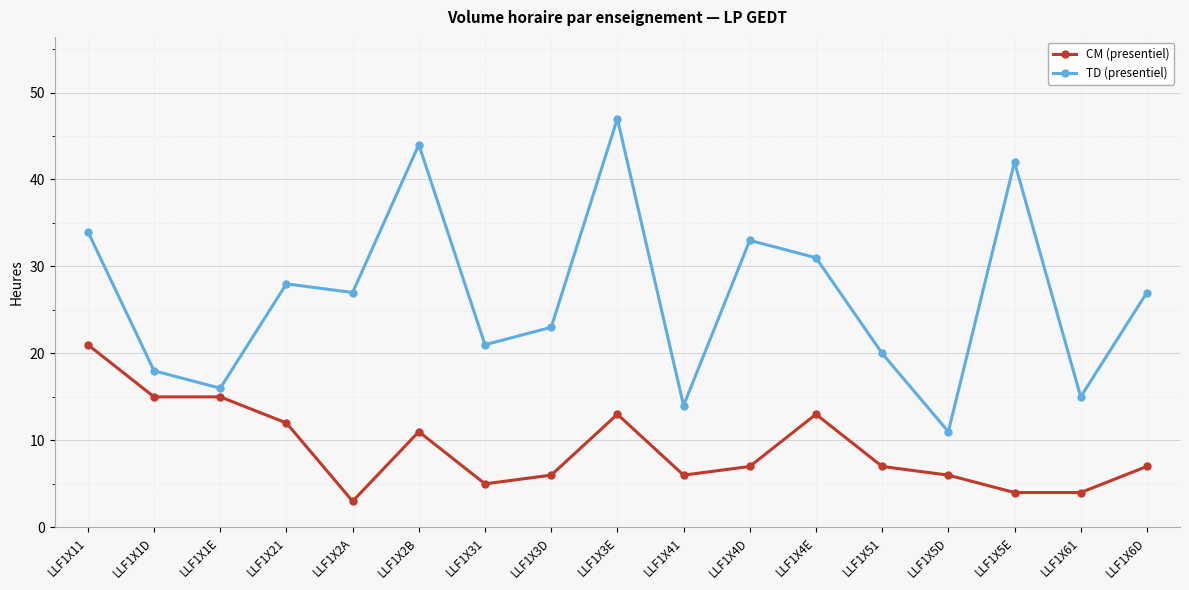

What is the label of the 4th point from the left?

LLF1X21